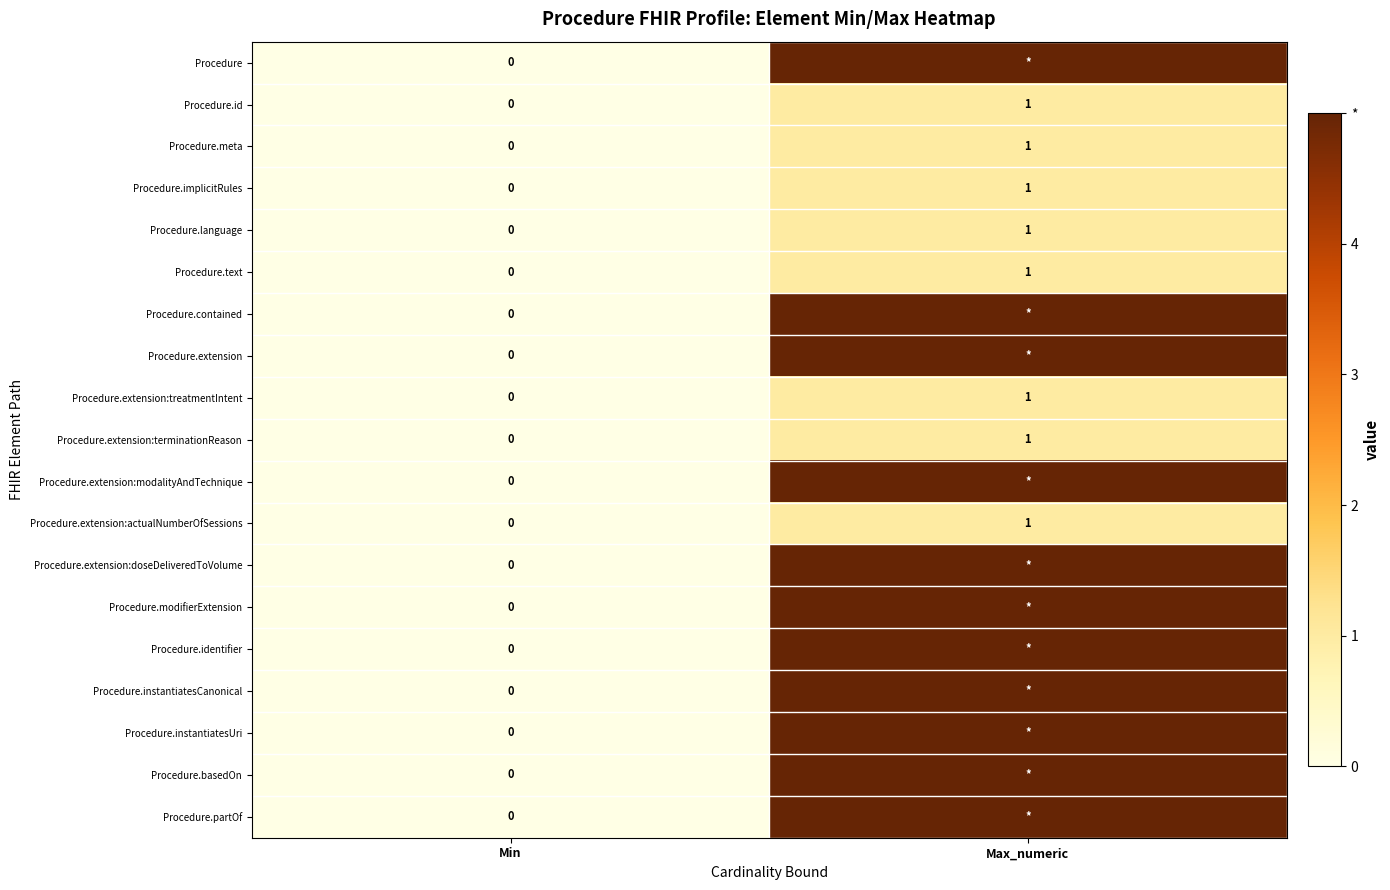

What is the maximum value for Procedure.implicitRules?

1